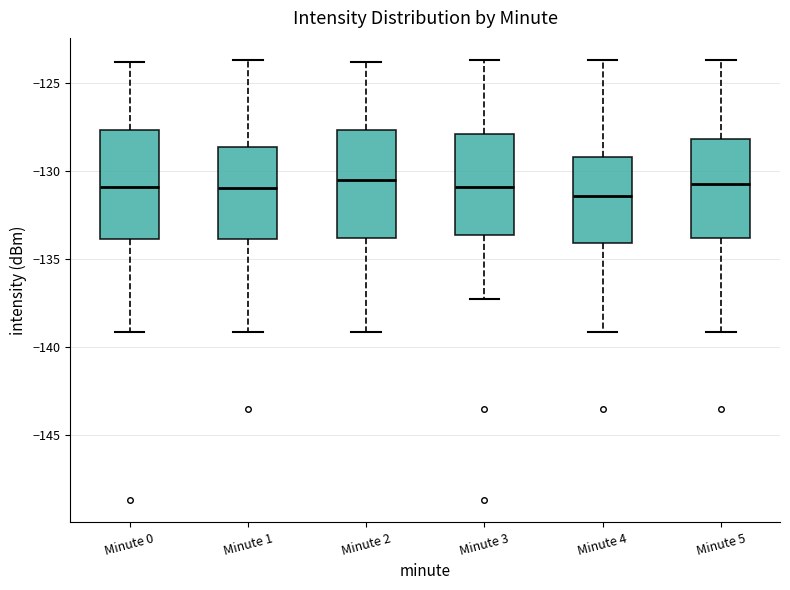

Where does the upper whisker of the box for Minute 4 end on the y-axis? The values are not printed on the chart, so give them approximately, as read against the axis.

-123.5